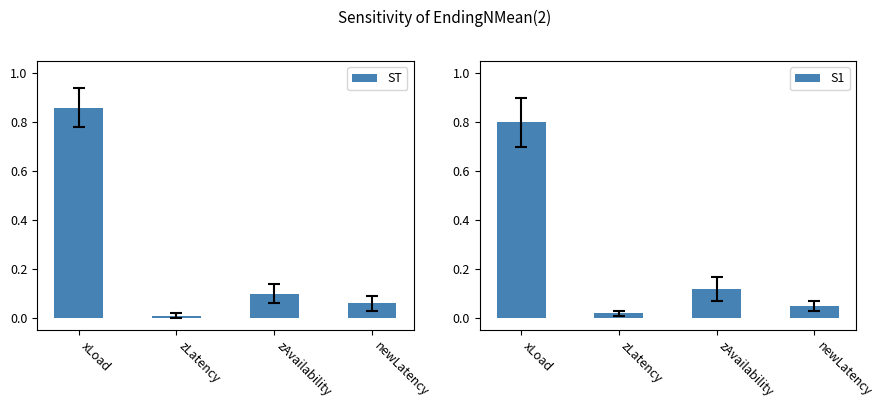

Reading left to right, what are all the values shown in this chart?

ST: xLoad=0.9	zLatency=0.0	zAvailability=0.1	newLatency=0.1
S1: xLoad=0.8	zLatency=0.0	zAvailability=0.1	newLatency=0.1